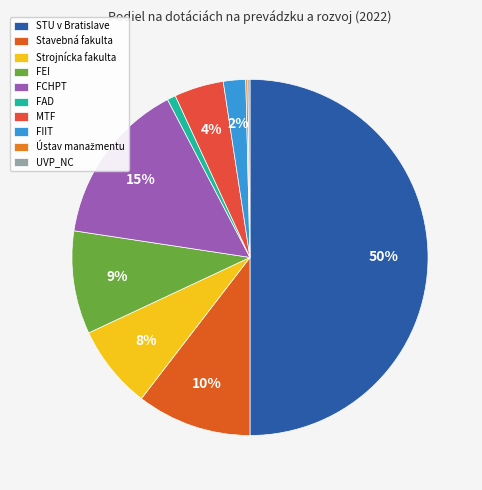

What is the largest slice in the pie chart?

STU v Bratislave